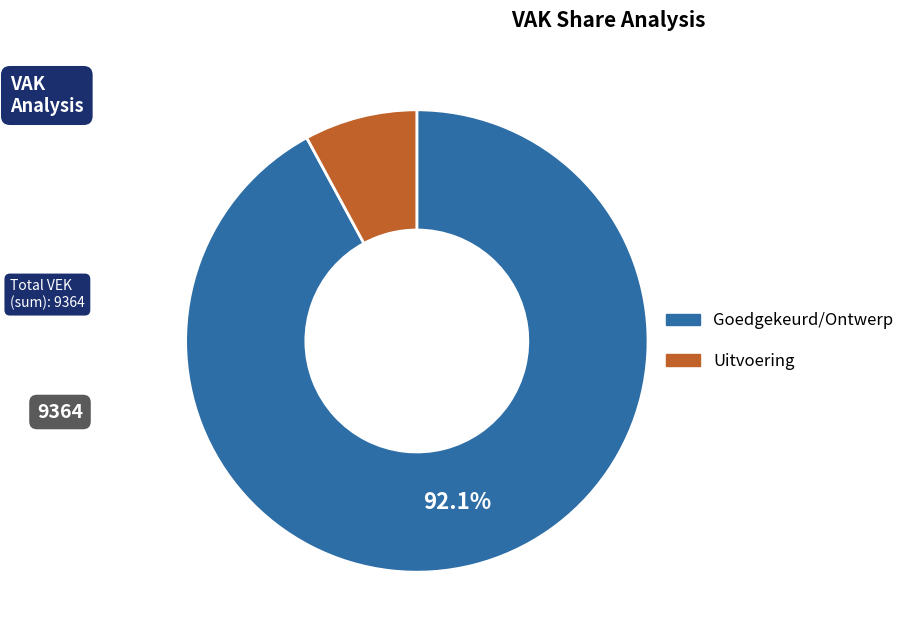

Is there any slice that represents more than half of the pie?

Yes